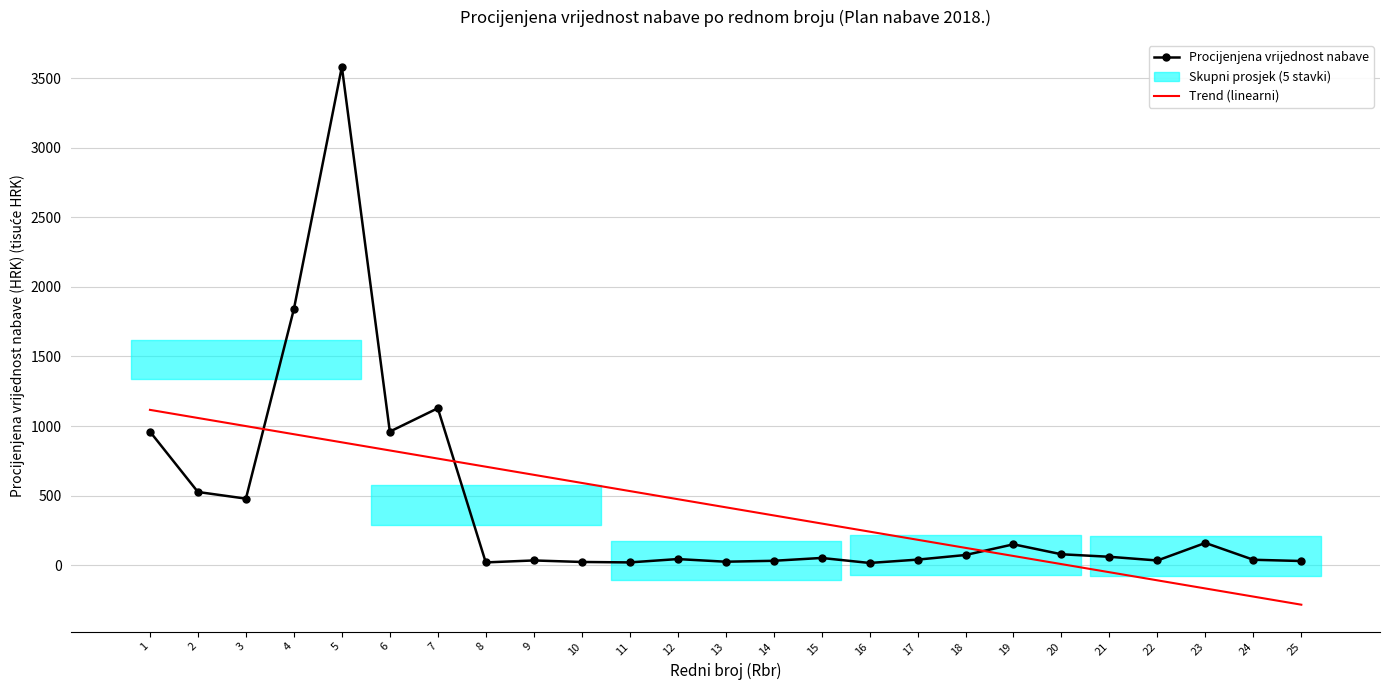

Rank the categories by Trend (linearni) value from lowest to highest.

25, 24, 23, 22, 21, 20, 19, 18, 17, 16, 15, 14, 13, 12, 11, 10, 9, 8, 7, 6, 5, 4, 3, 2, 1